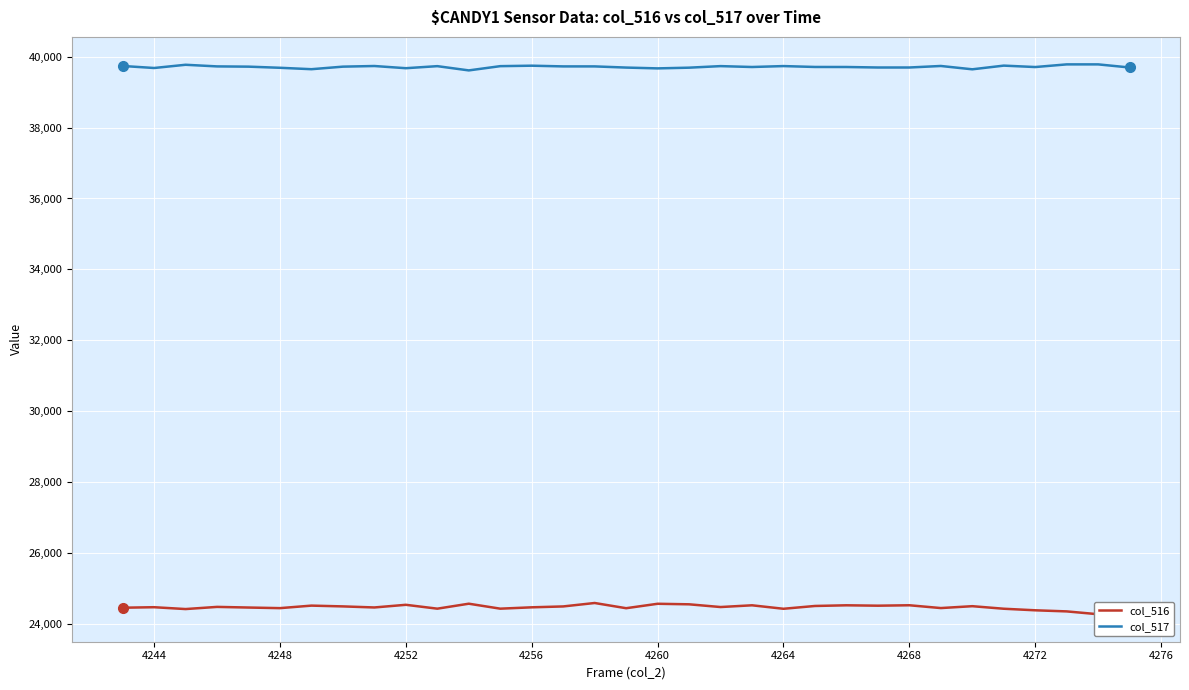

What is the maximum value for col_517?

39785